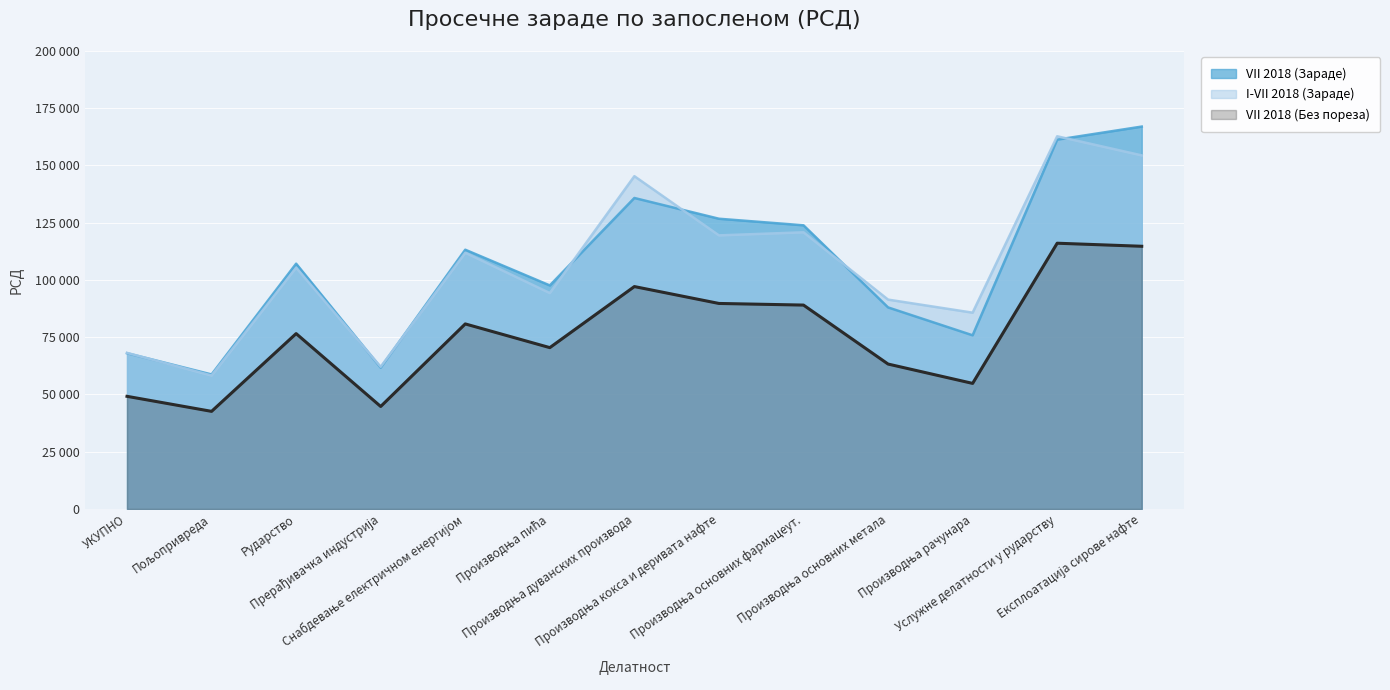

Reading right to left, transcribe all the data shown in this chart.

VII 2018 (Зараде): Експлоатација сирове нафте=166997	Услужне делатности у рударству=161286	Производња рачунара=75854	Производња основних метала=88029	Производња основних фармацеут.=123887	Производња кокса и деривата нафте=126753	Производња дуванских производа=135813	Производња пића=97623	Снабдевање електричном енергијом=113221	Прерађивачка индустрија=61743	Рударство=107122	Пољопривреда=58758	УКУПНО=68029
I-VII 2018 (Зараде): Експлоатација сирове нафте=154415	Услужне делатности у рударству=162763	Производња рачунара=85734	Производња основних метала=91438	Производња основних фармацеут.=120827	Производња кокса и деривата нафте=119485	Производња дуванских производа=145338	Производња пића=94289	Снабдевање електричном енергијом=111917	Прерађивачка индустрија=62119	Рударство=105379	Пољопривреда=58290	УКУПНО=68176
VII 2018 (Без пореза): Експлоатација сирове нафте=114728	Услужне делатности у рударству=116061	Производња рачунара=54850	Производња основних метала=63296	Производња основних фармацеут.=89048	Производња кокса и деривата нафте=89756	Производња дуванских производа=97130	Производња пића=70467	Снабдевање електричном енергијом=80821	Прерађивачка индустрија=44769	Рударство=76592	Пољопривреда=42639	УКУПНО=49202